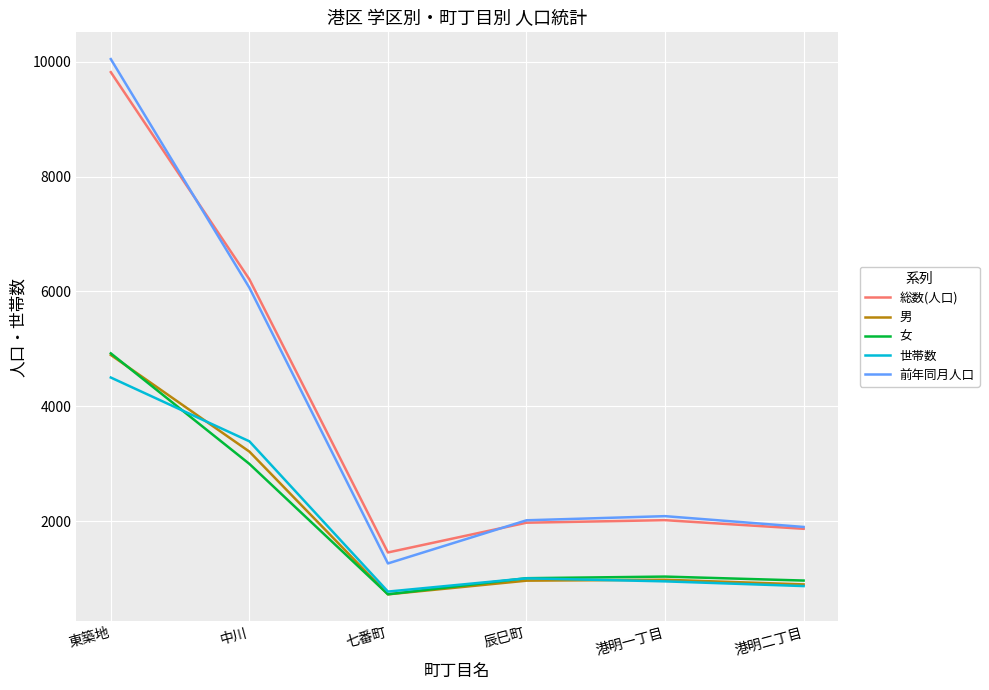

What is the difference between the maximum and second lowest values in the 男 series?

3994